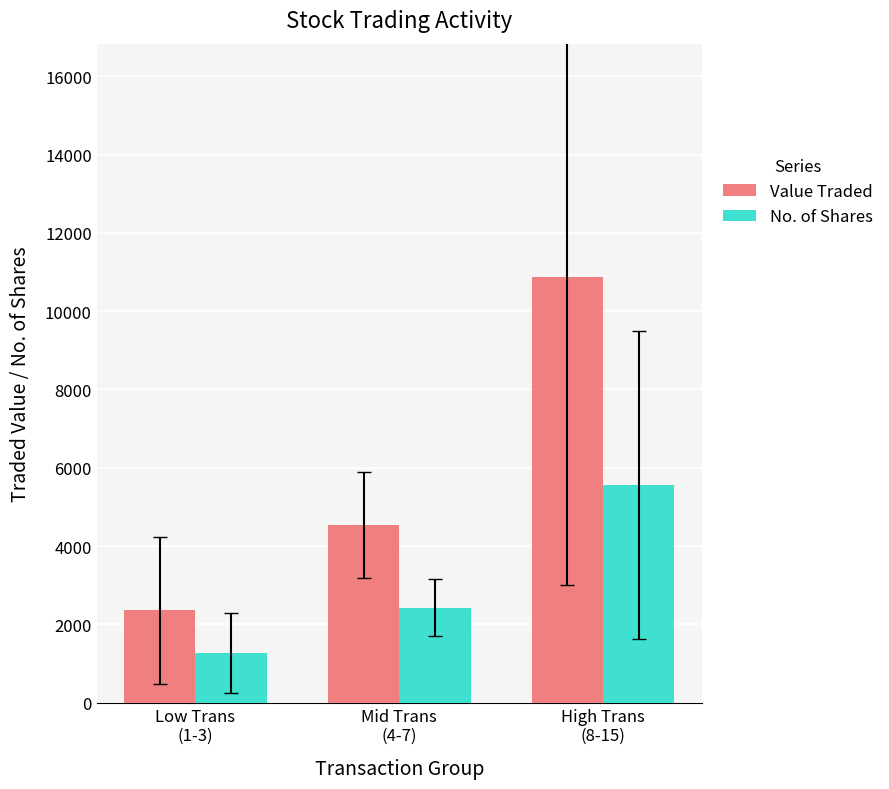

Which category has the lowest value across all series?

Low Trans
(1-3)